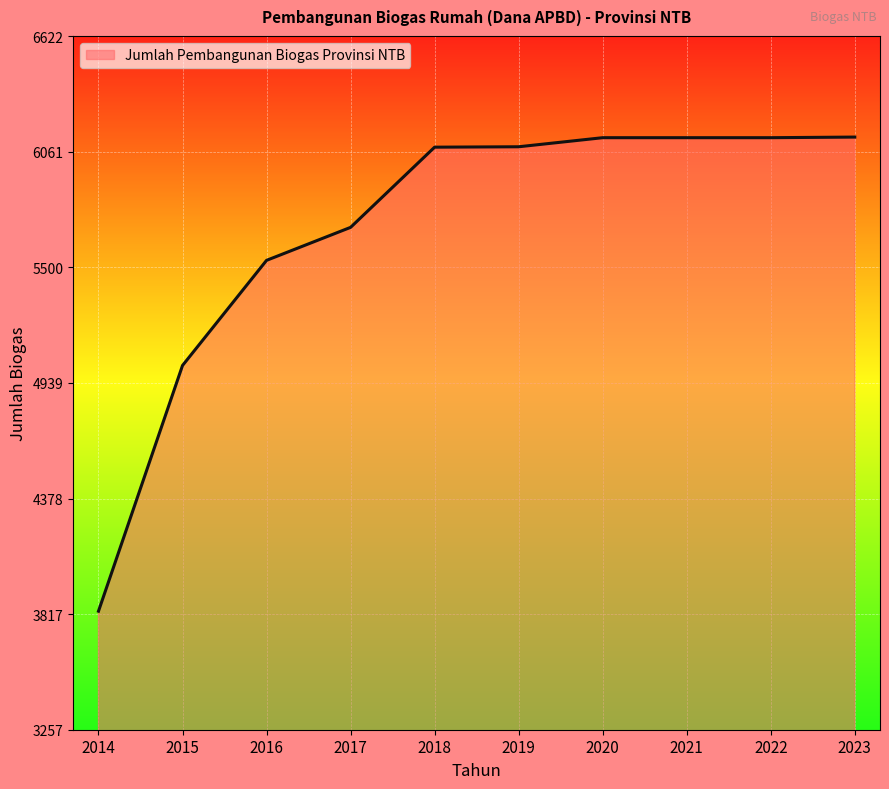

What is the difference between the maximum and minimum values?

2300